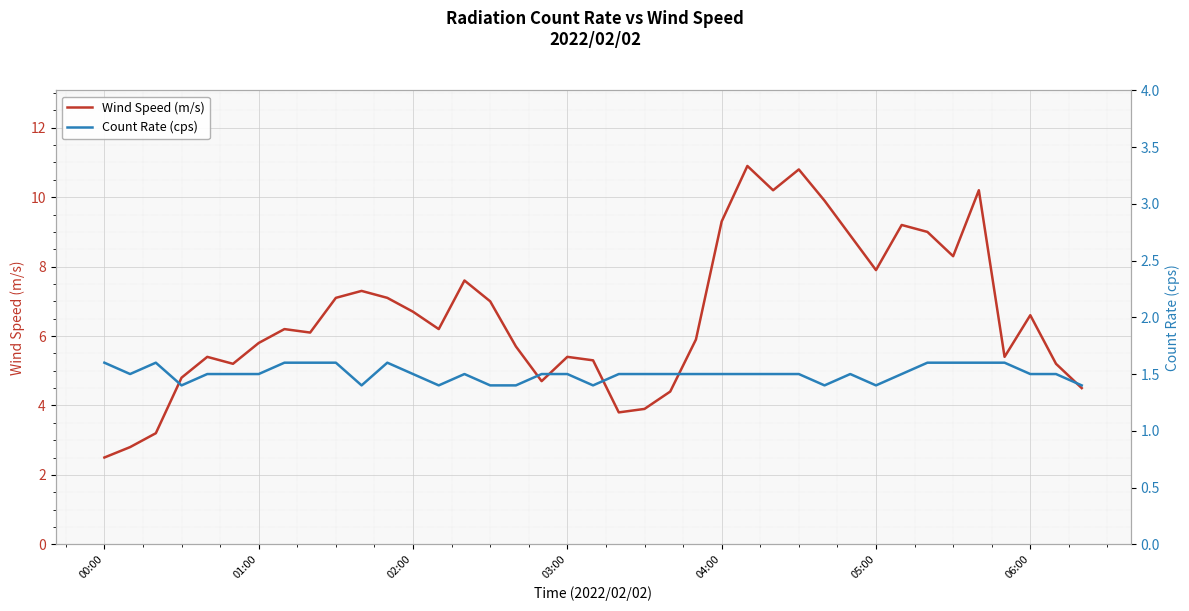

What is the smallest value displayed?

1.4